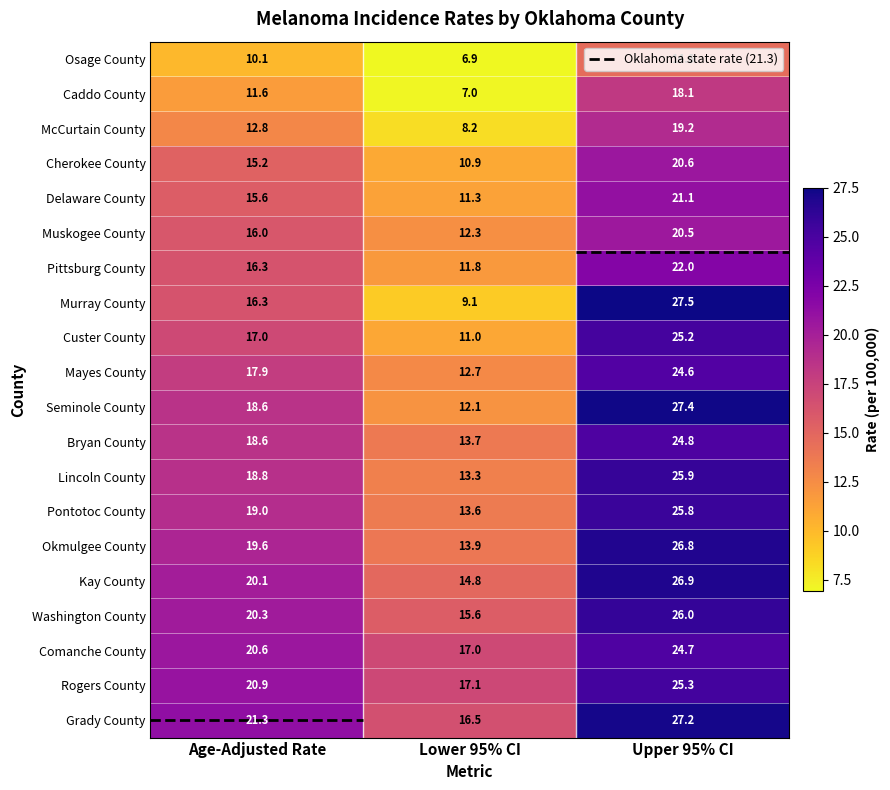

Between Age-Adjusted Rate and Lower 95% CI, which series saw the biggest shift?

Murray County